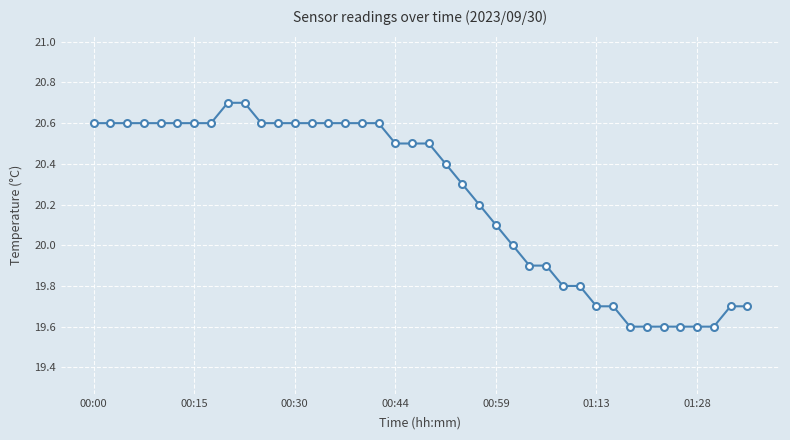

What is the average value?

20.2